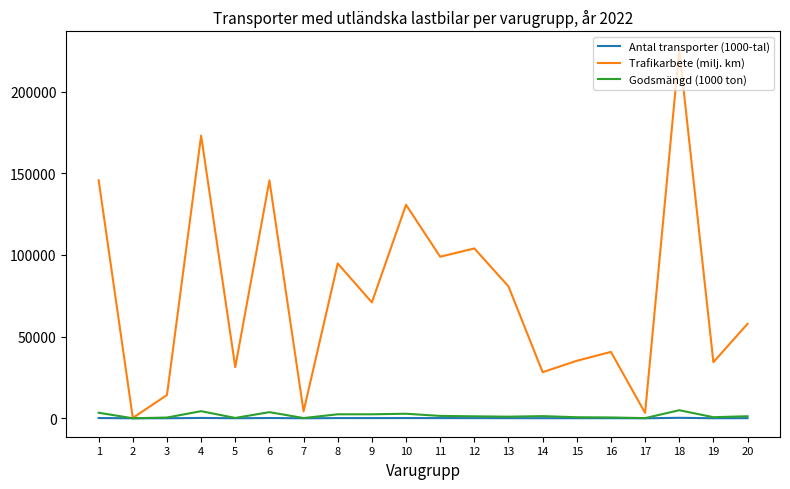

Which series has the largest total across all categories?

Trafikarbete (milj. km)